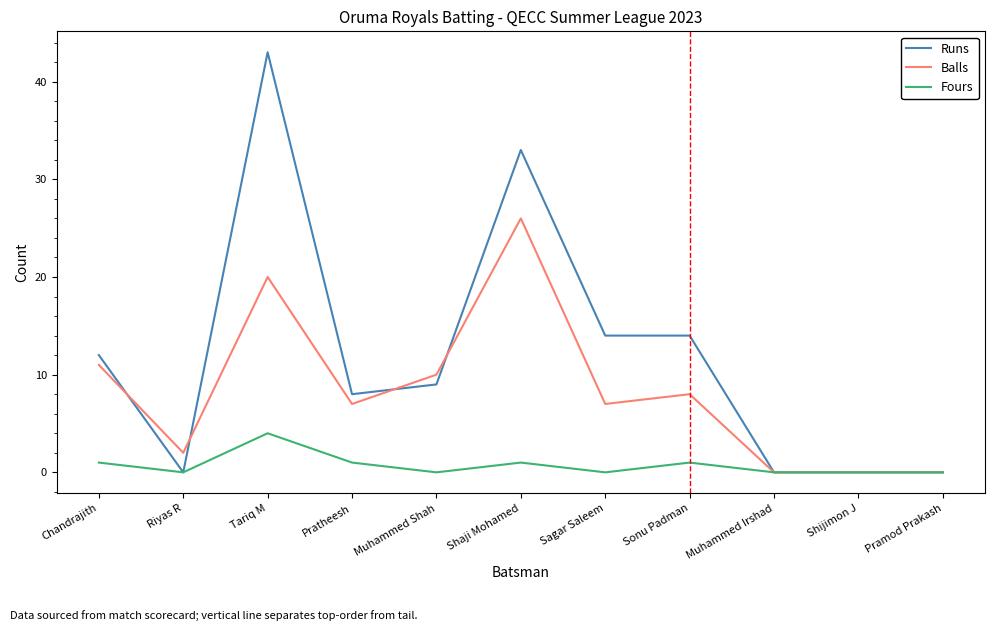

Rank the series by their average value, from highest to lowest.

Runs, Balls, Fours